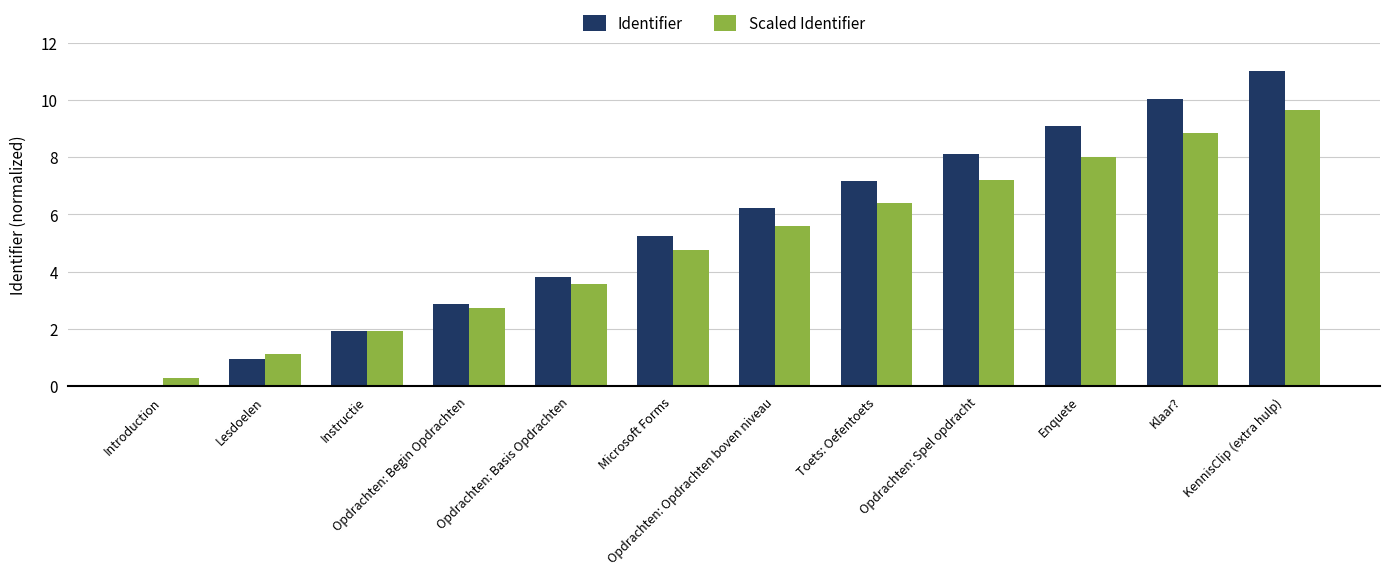

What is the sum of the Identifier values at Enquete and Opdrachten: Basis Opdrachten?

12.9